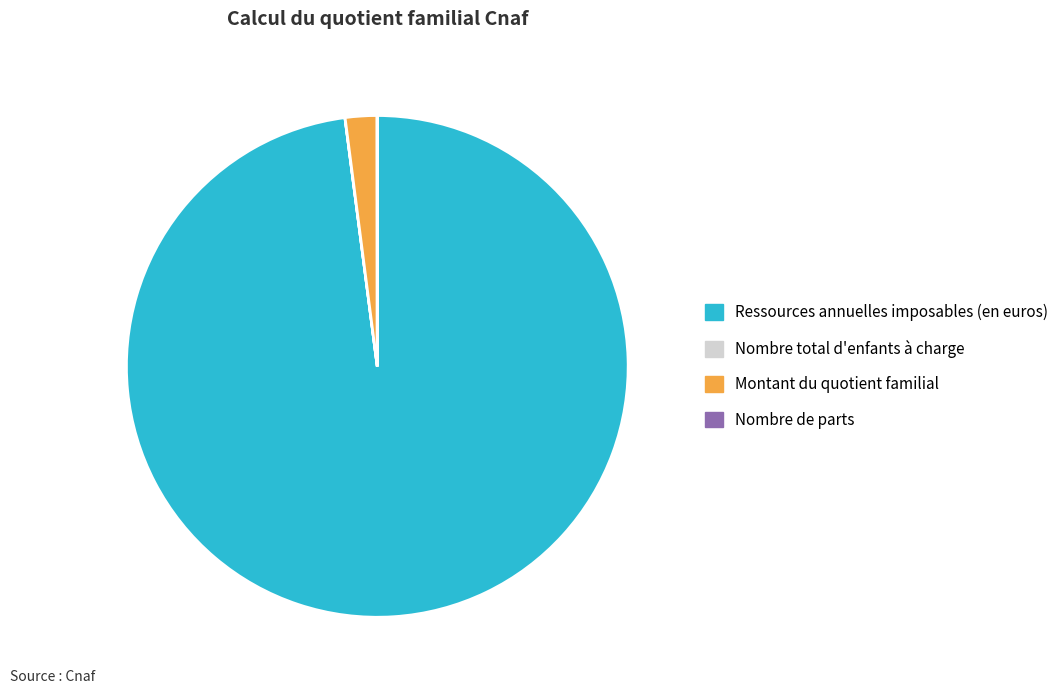

Which slice represents more than half of the pie?

Ressources annuelles imposables (en euros)